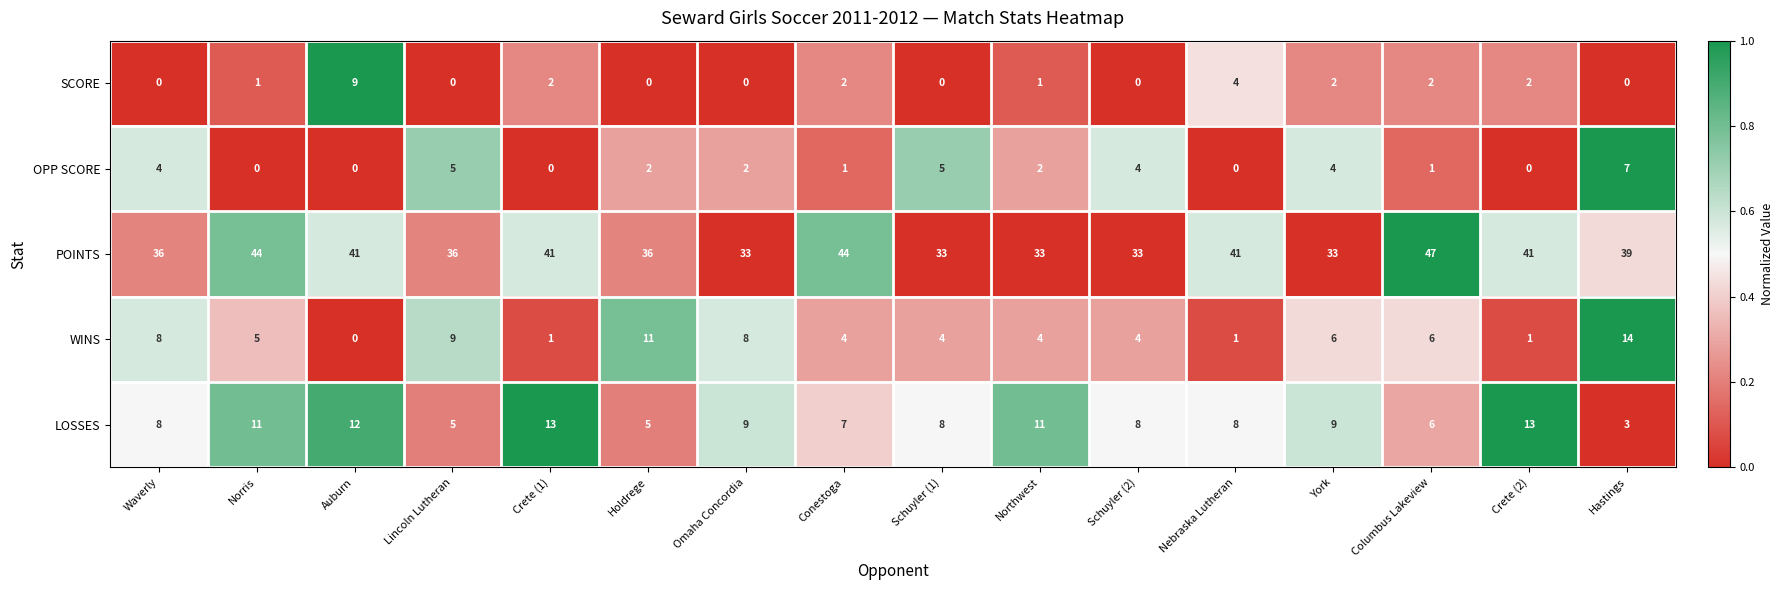

Which series has the largest total across all categories?

POINTS